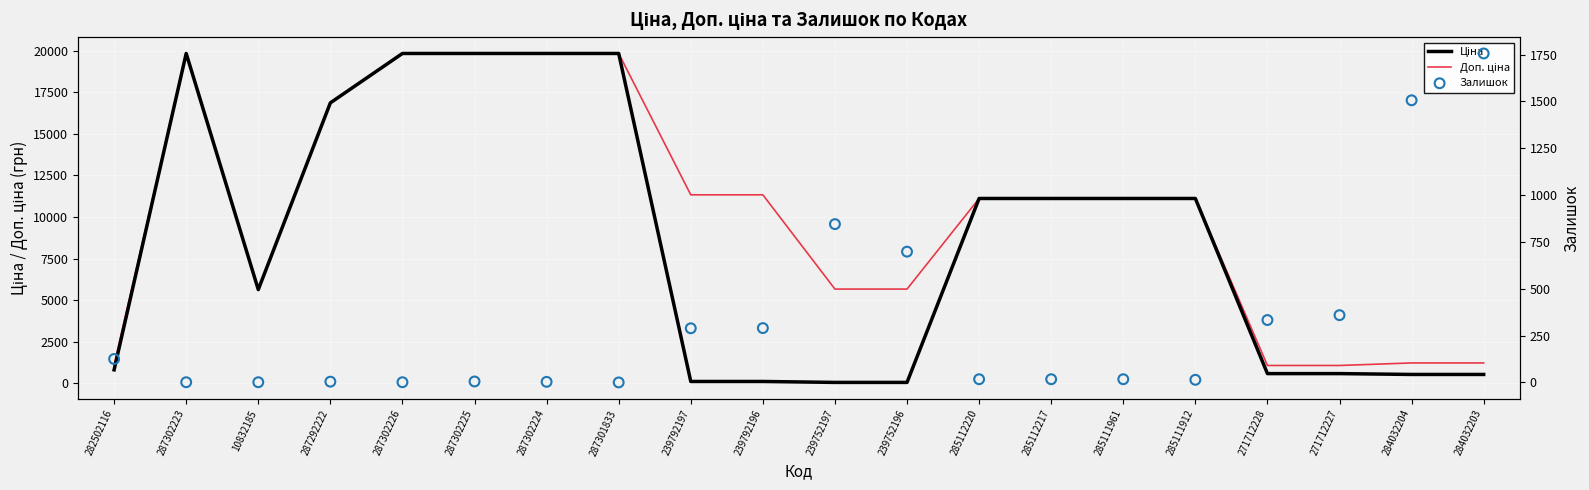

What are all the series names shown in the legend?

Ціна, Доп. ціна, Залишок